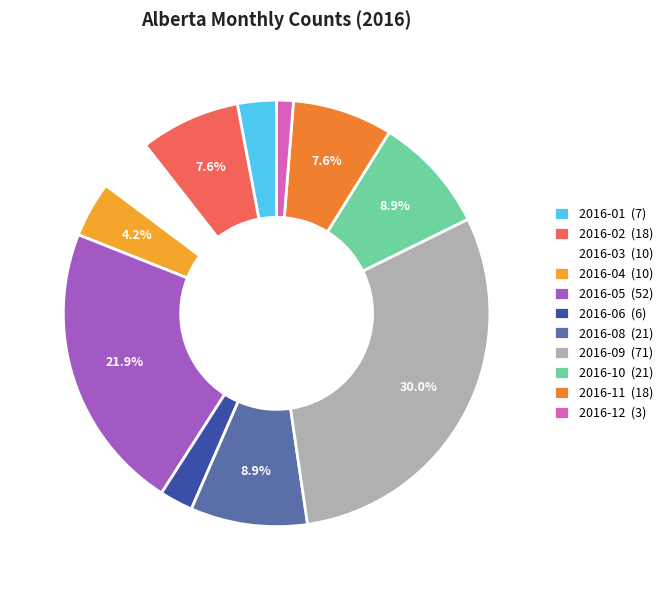

How many segments does this pie chart have?

11